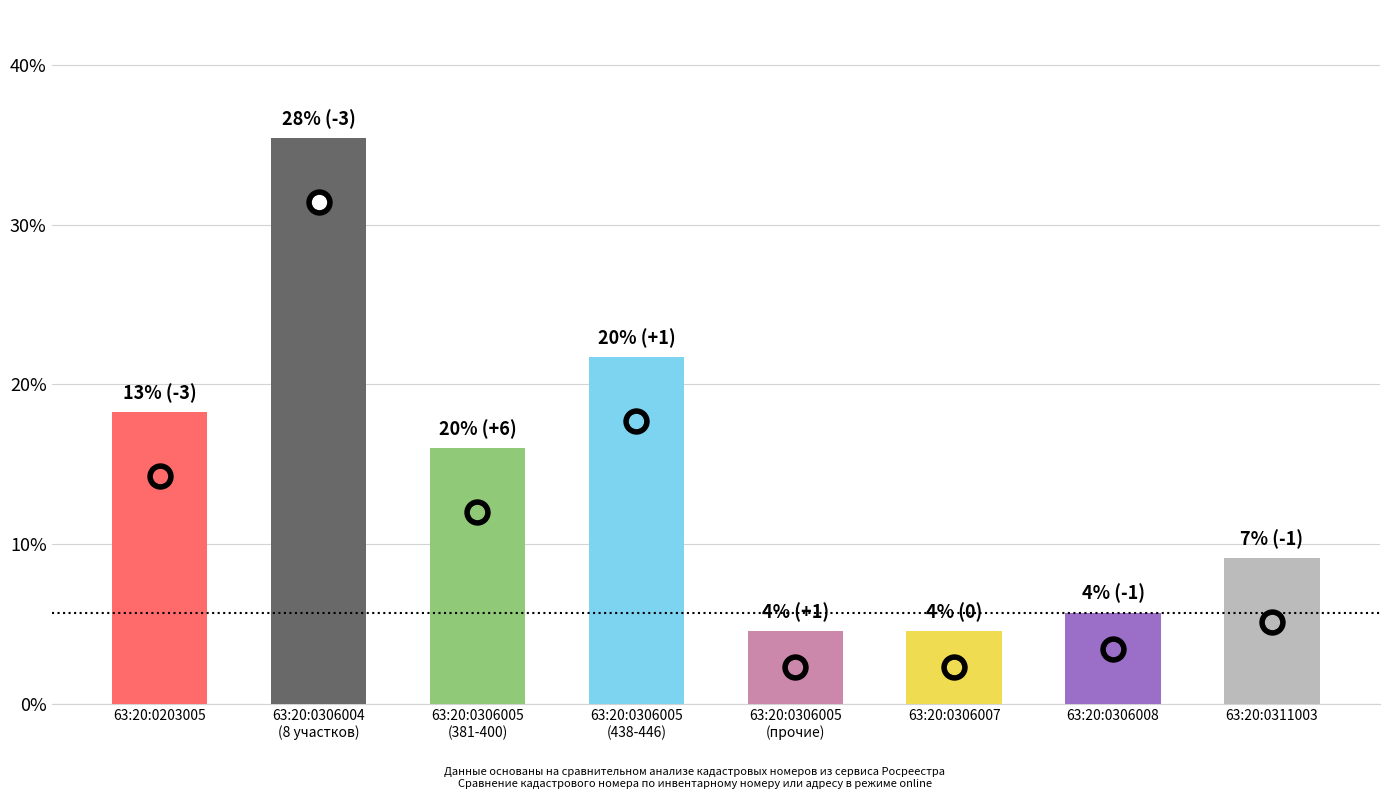

Where is the data nearest to the value 17?

63:20:0203005